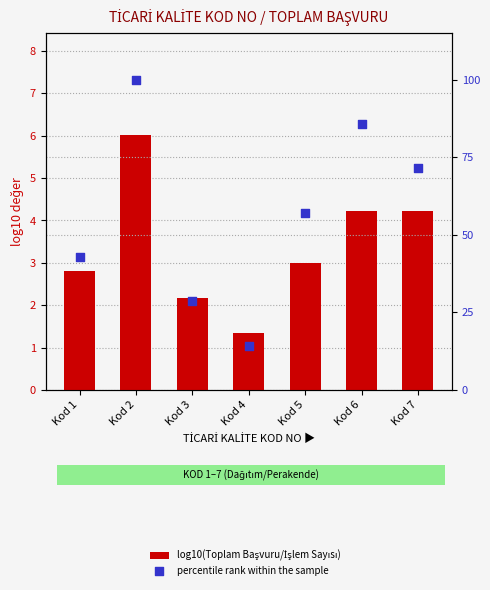

Which series has the largest total across all categories?

percentile rank within the sample